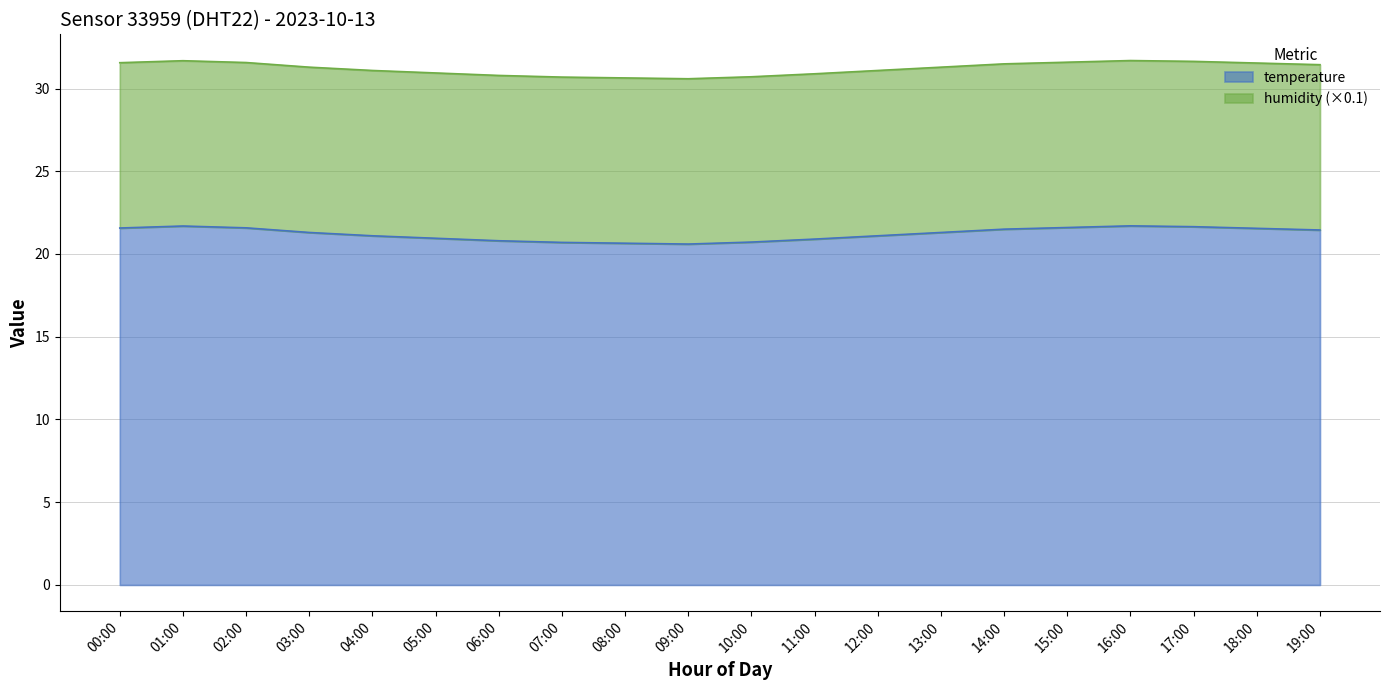

Reading left to right, extract all data points from this chart.

21.6	21.7	21.6	21.3	21.1	20.9	20.8	20.7	20.6	20.6	20.7	20.9	21.1	21.3	21.5	21.6	21.7	21.6	21.6	21.4